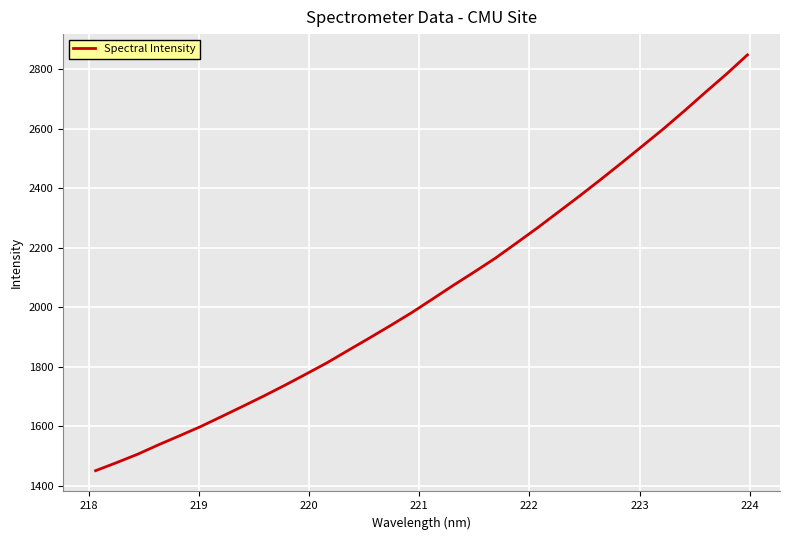

What is the greatest value displayed?

2848.8